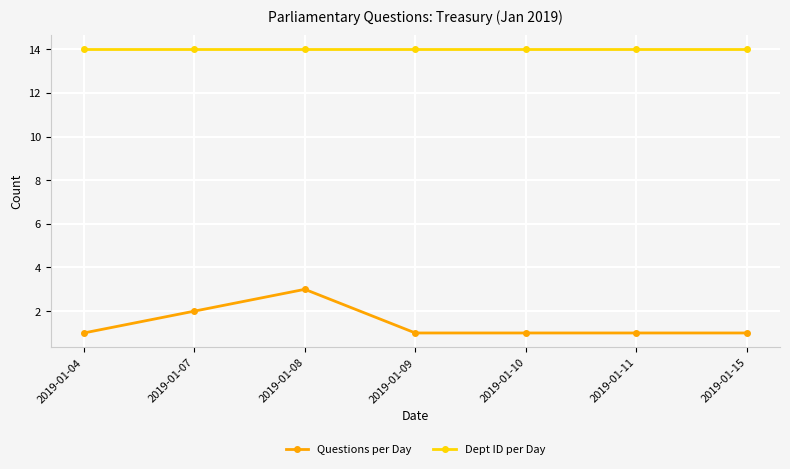

At 2019-01-10, list the series in order from smallest to largest.

Questions per Day, Dept ID per Day